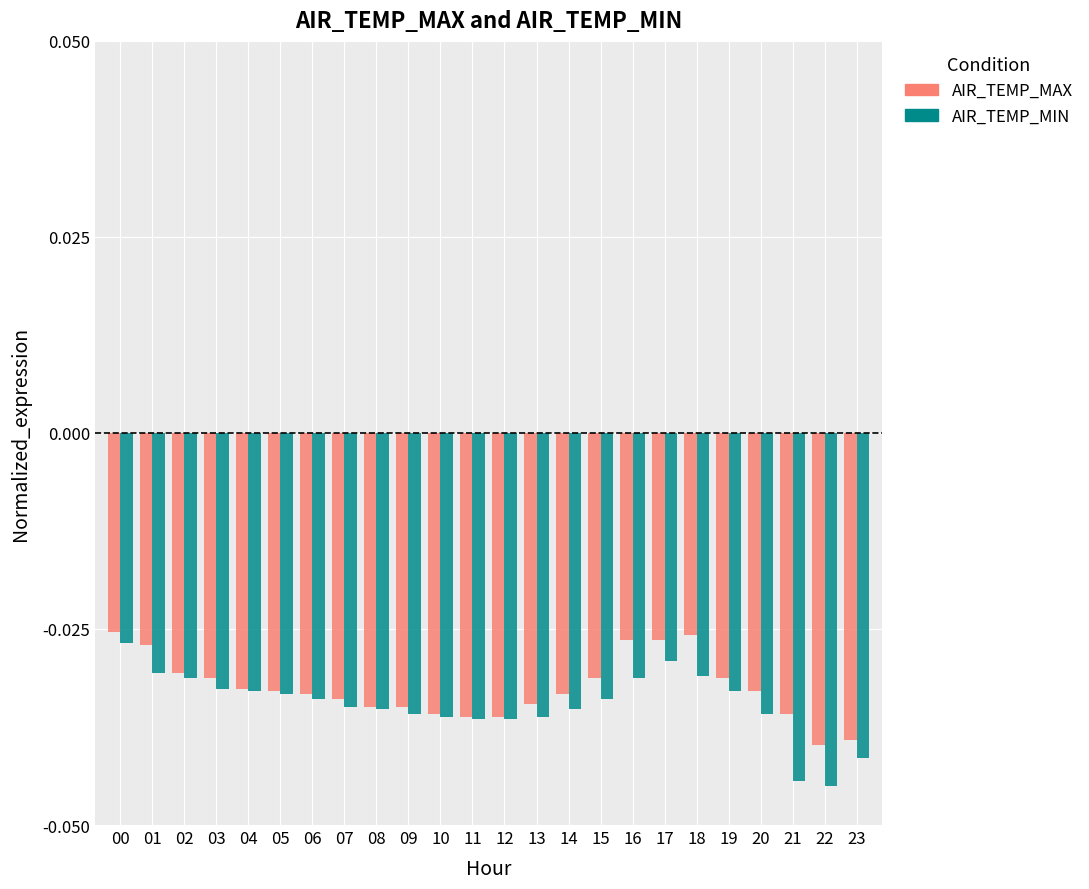

What is the sum of all AIR_TEMP_MAX values?

-0.8